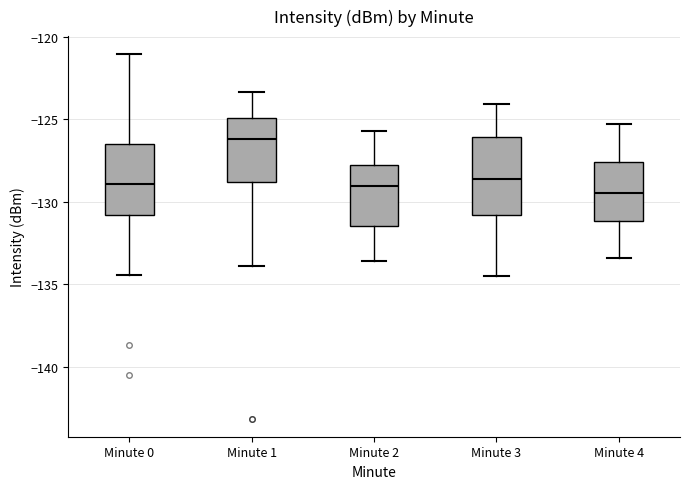

Which box's median line is the highest?

Minute 1